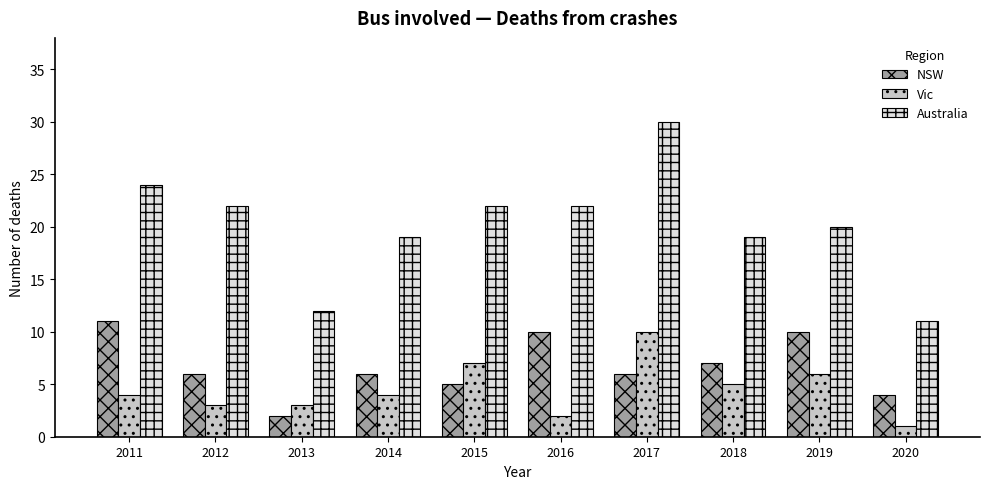

What are all the series names shown in the legend?

NSW, Vic, Australia